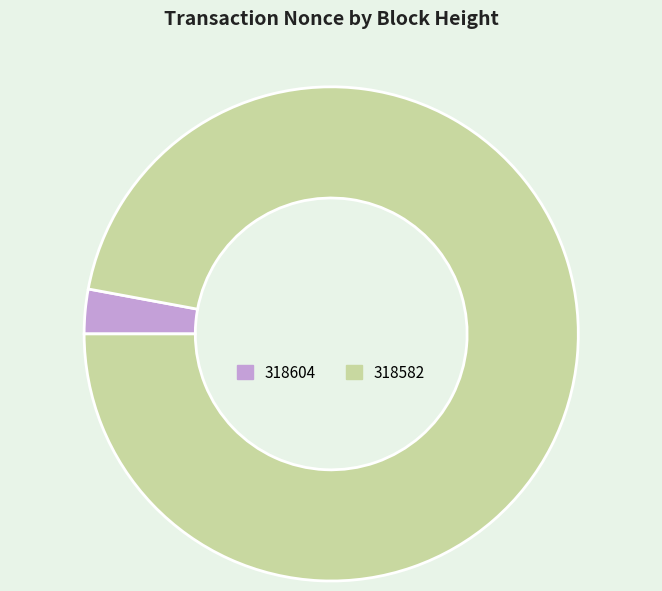

Is there any slice that represents more than half of the pie?

Yes